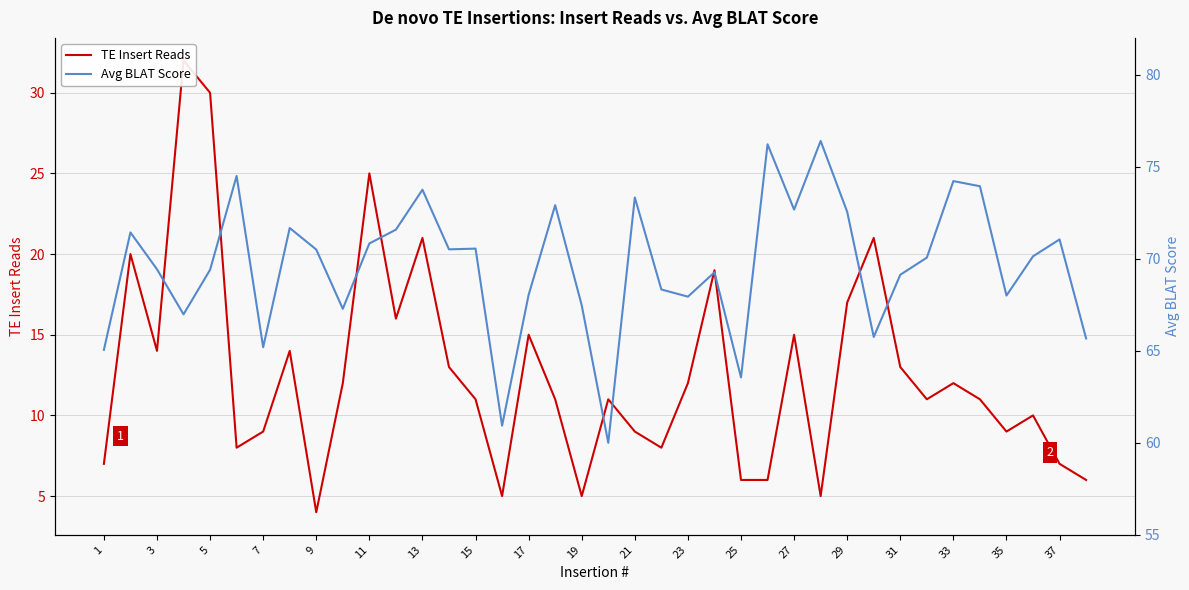

What is the difference between the second highest and minimum values in the TE Insert Reads series?

26.0